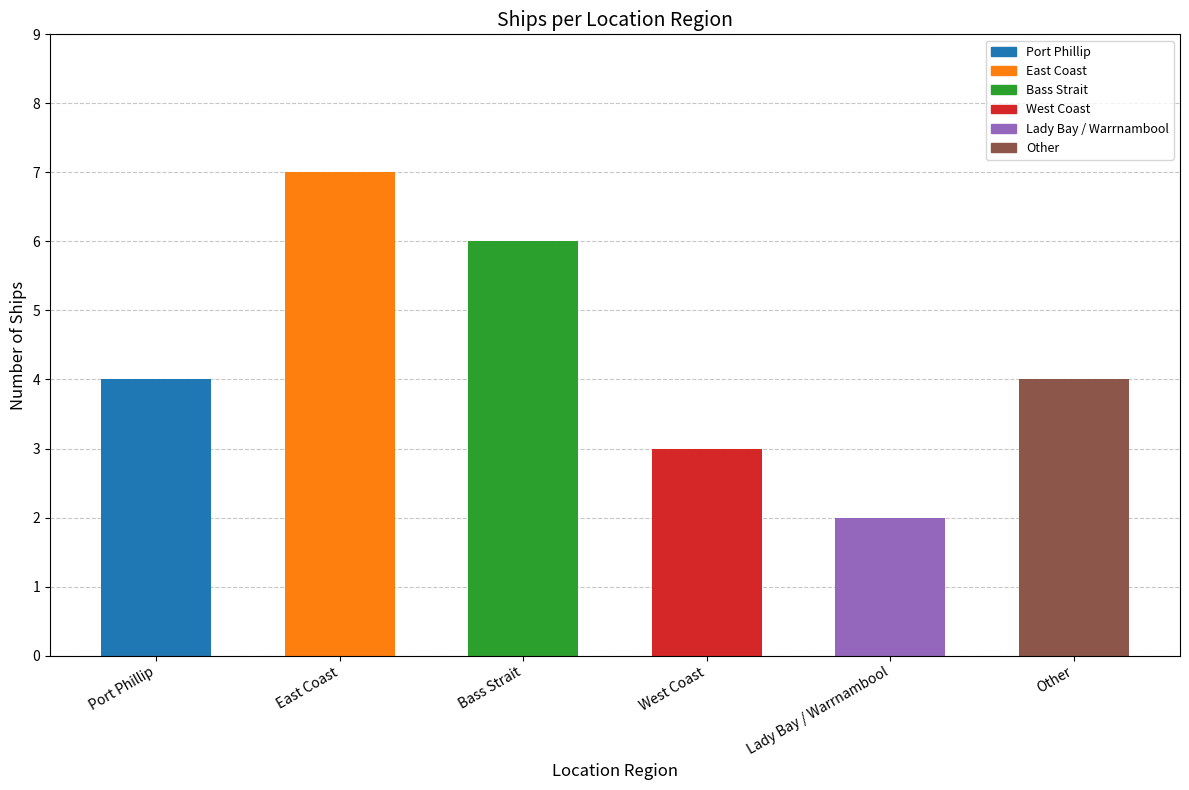

The chart shows a value of 6 at Bass Strait. True or false?

True